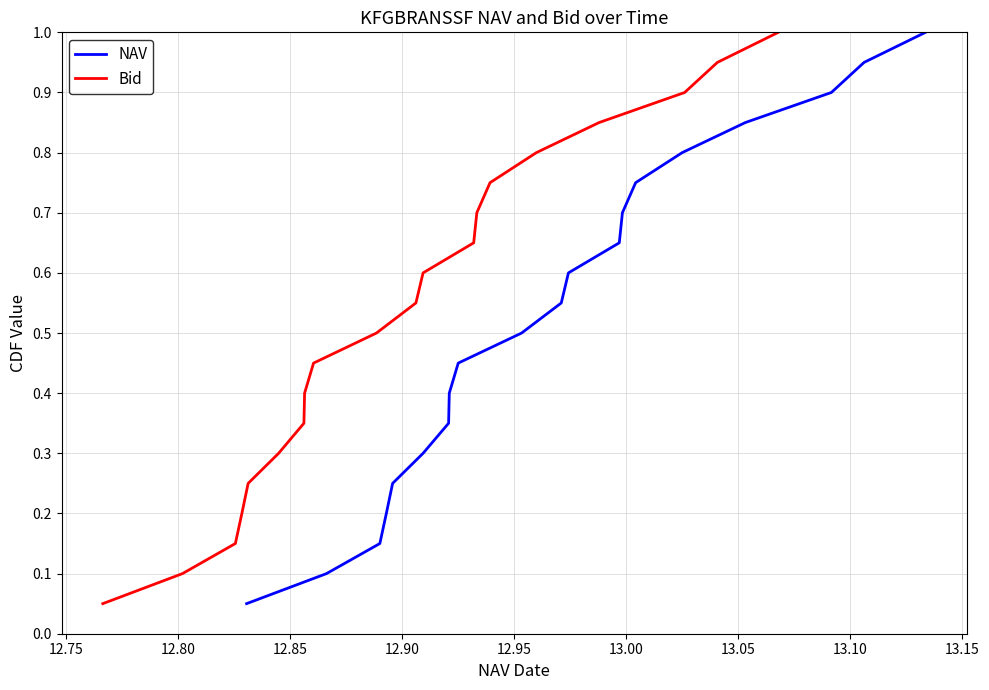

True or false: Bid and NAV intersect in this chart.

False